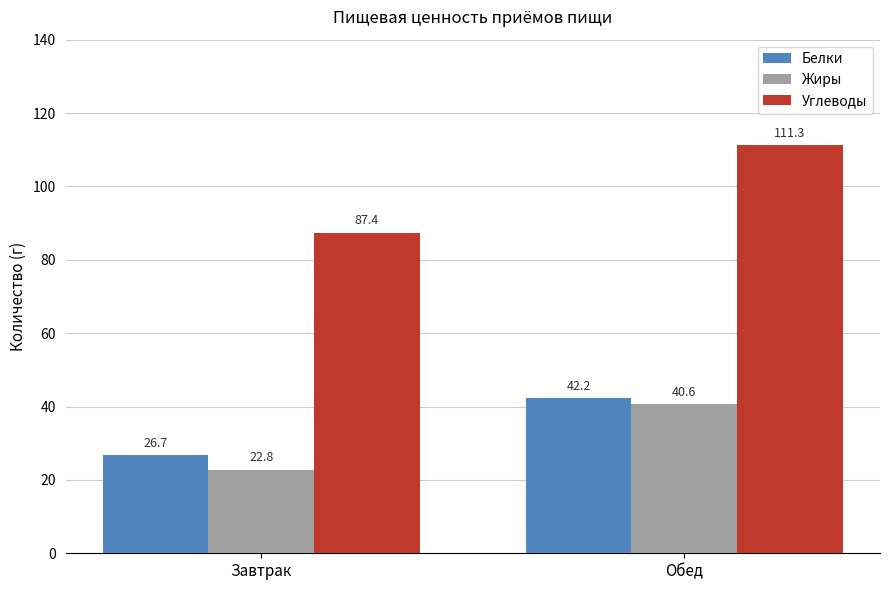

How many data points in Углеводы are above 111?

1